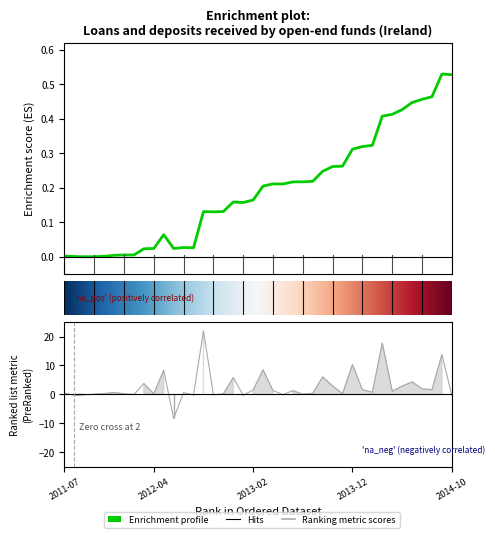

What is the label of the 30th point from the left?

2013-12